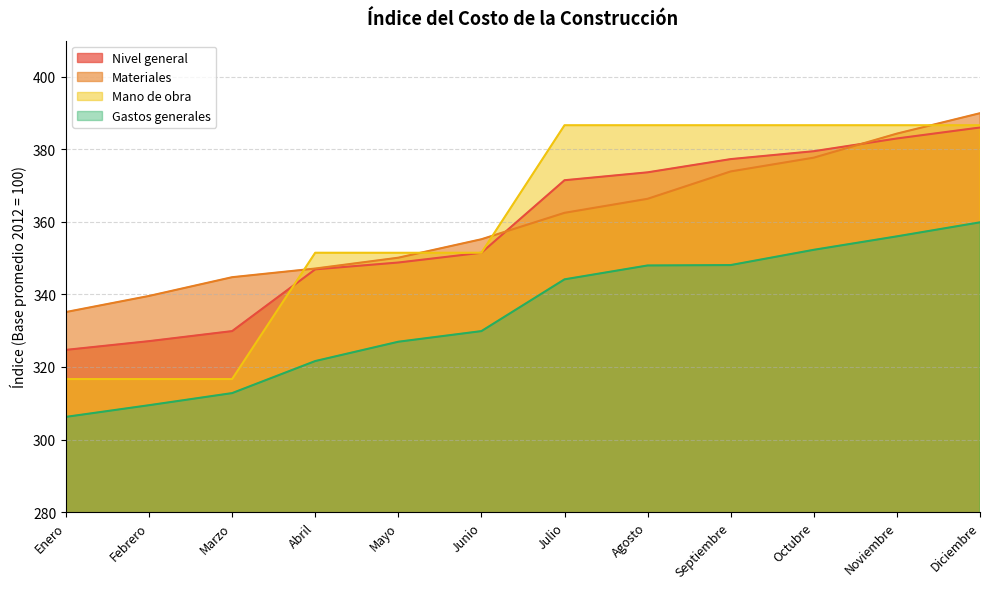

What is the label of the 8th point from the right?

Mayo